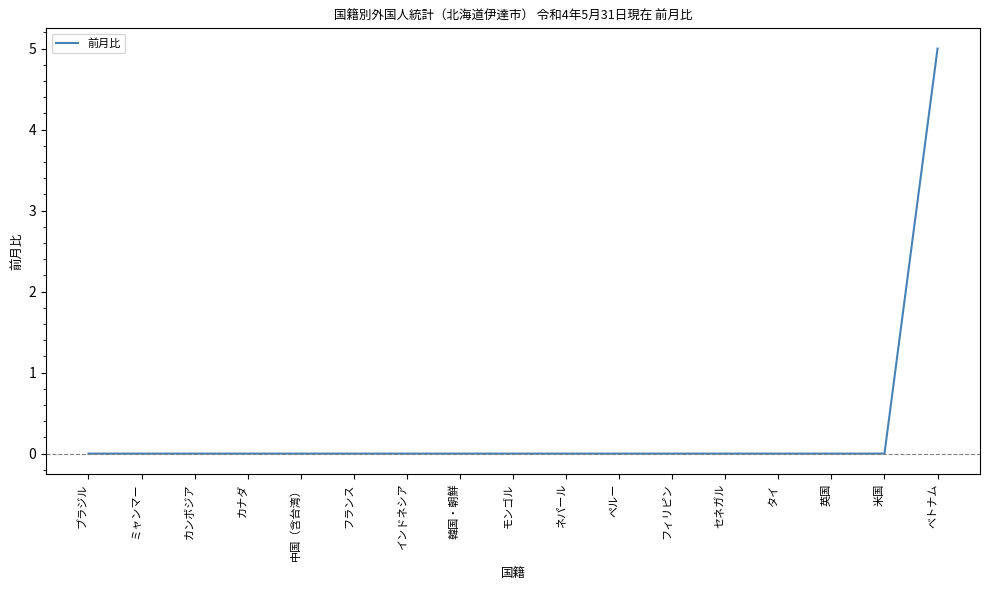

Which has a higher value, 米国 or ベトナム?

ベトナム